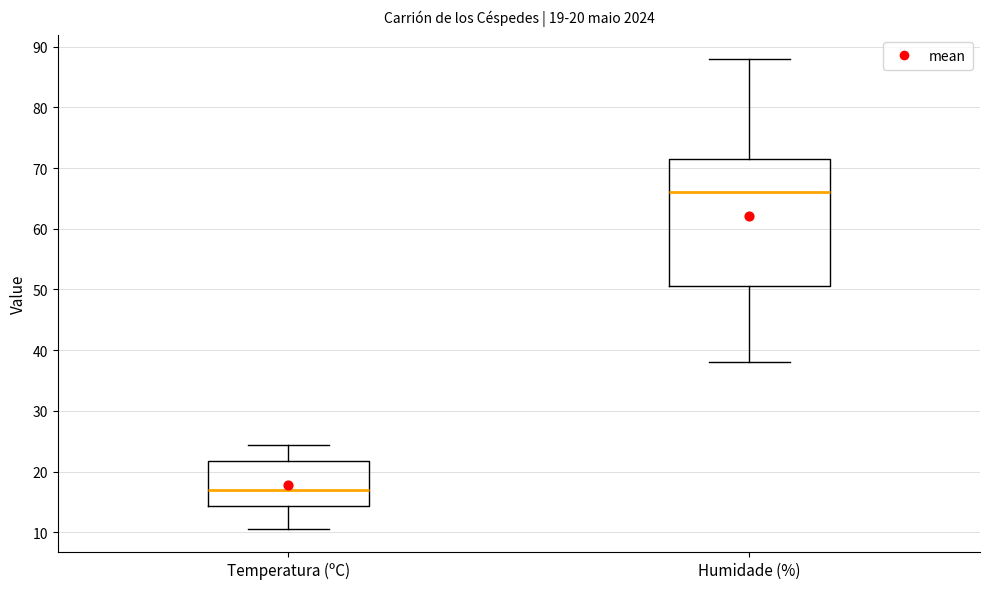

Which box's median line is the lowest?

Temperatura (ºC)